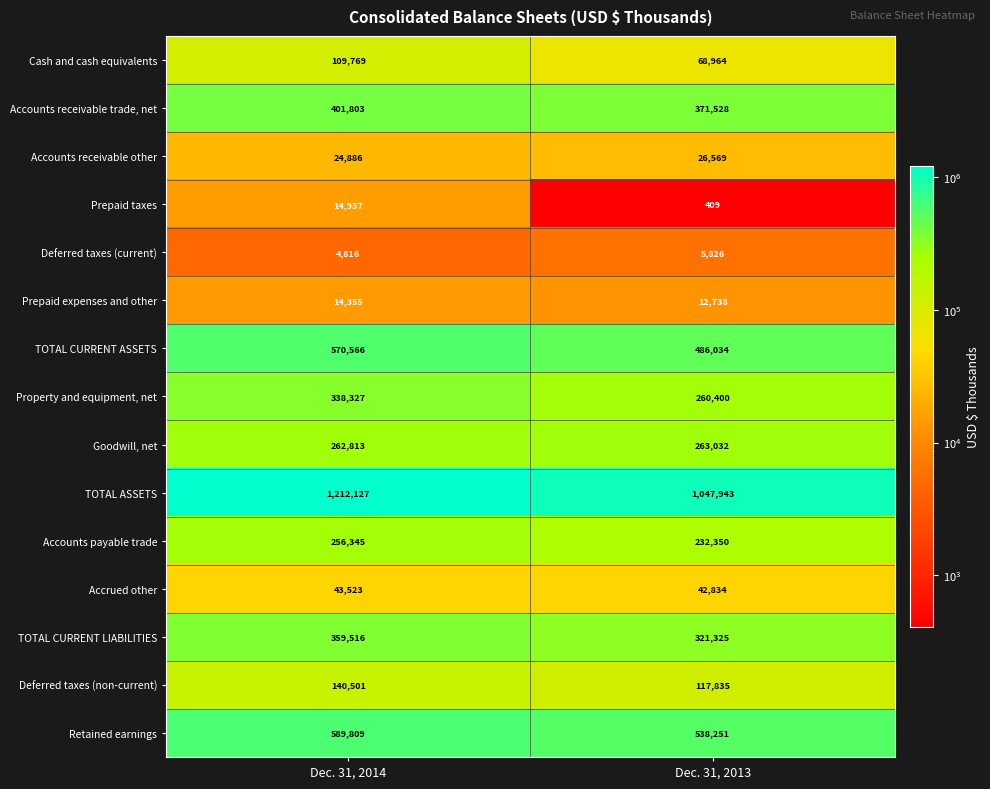

How many data points does each series have?

2